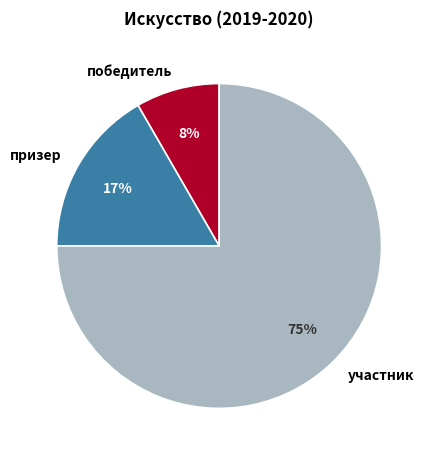

Combined, do победитель and участник account for over 50%?

Yes